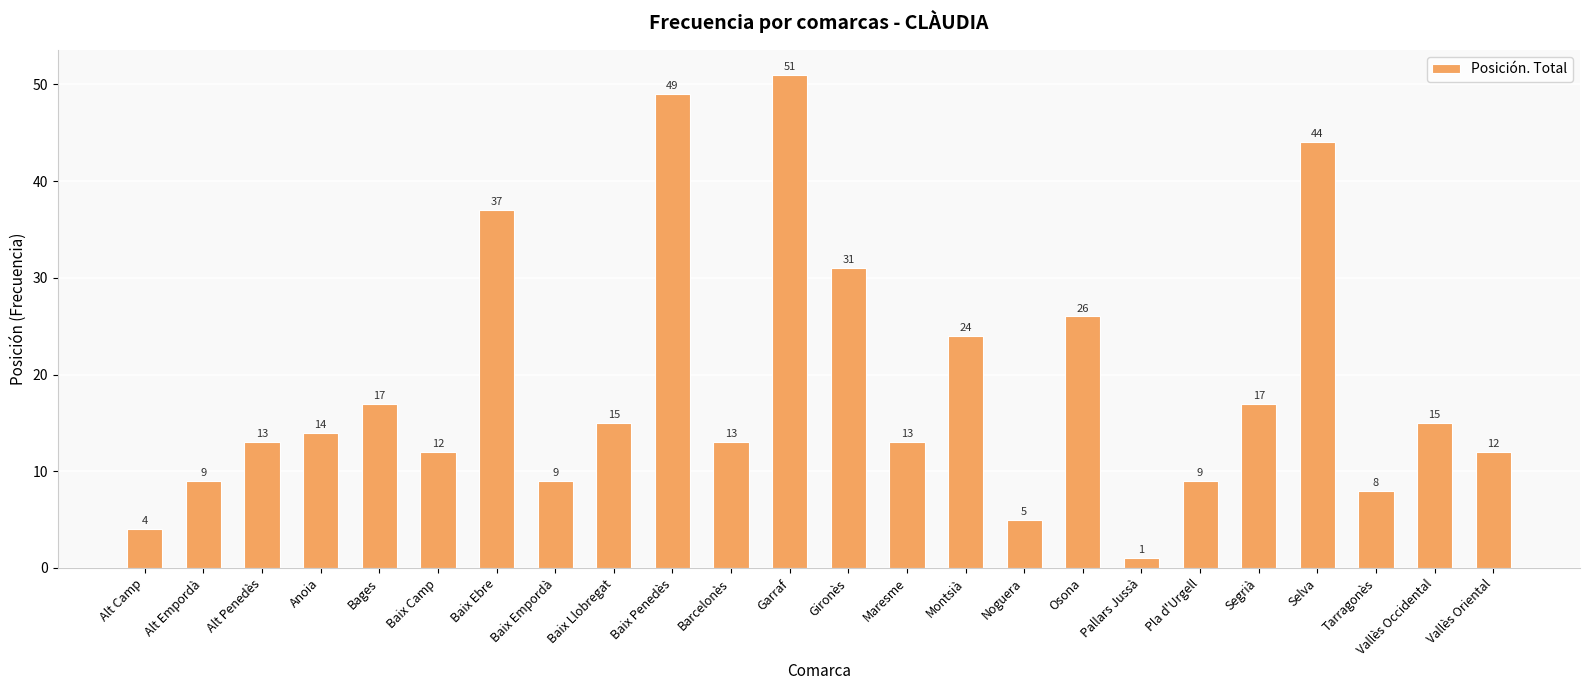

At which category does the chart reach its minimum across all series?

Pallars Jussà